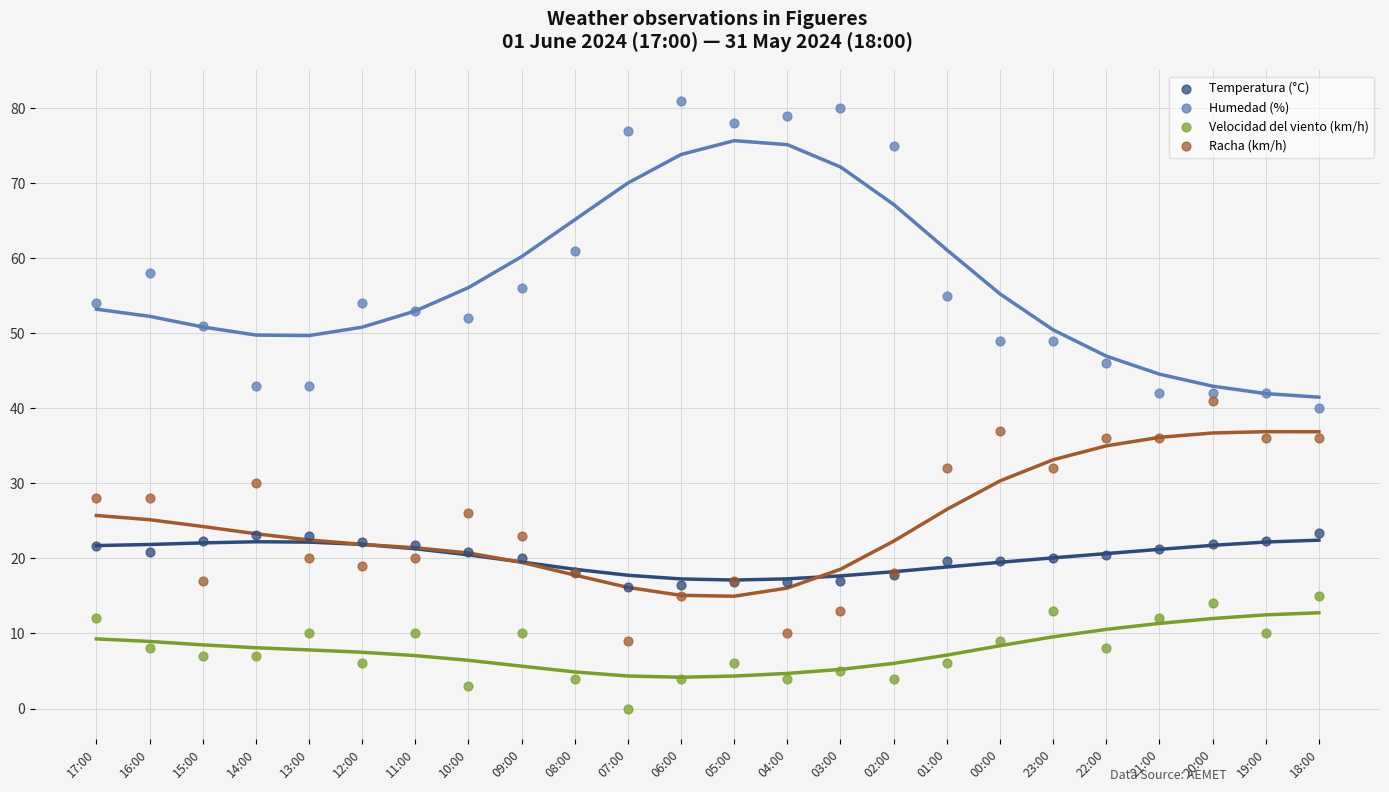

In the Humedad (%) series, what Y value is closest to 60?

61.0